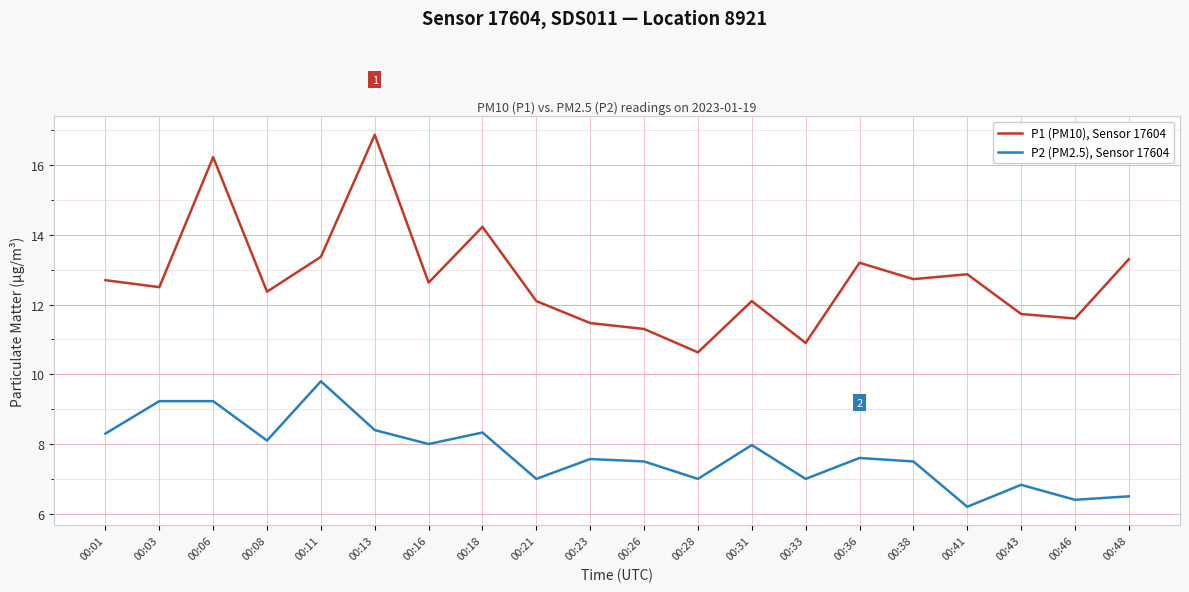

What are all the series names shown in the legend?

P1 (PM10), Sensor 17604, P2 (PM2.5), Sensor 17604